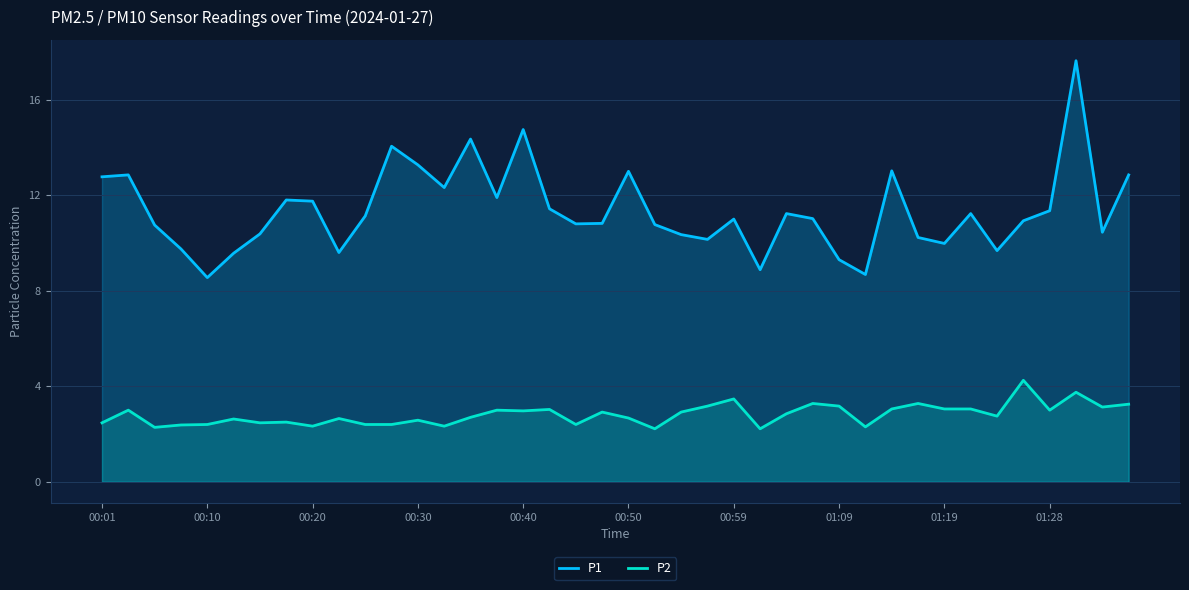

Which series has the widest spread of values?

P1